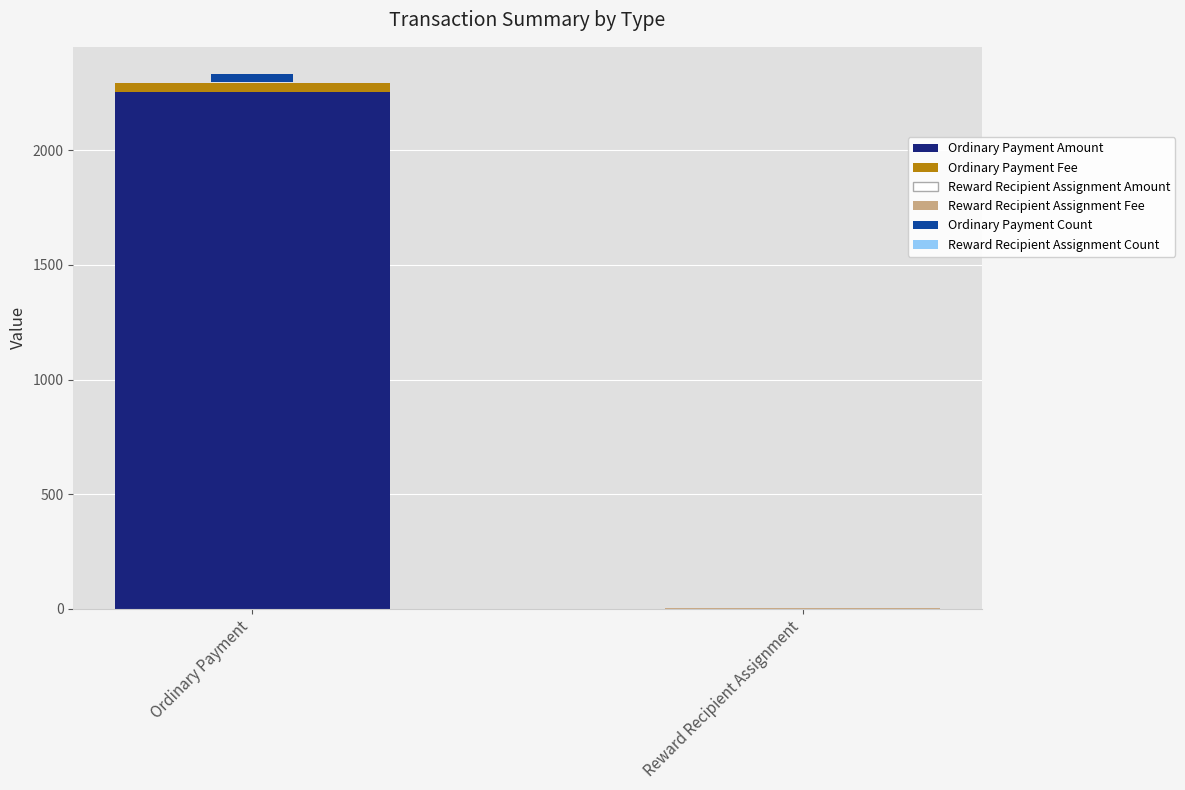

What is the sum of the Amount values at Reward Recipient Assignment and Ordinary Payment?

2253.6